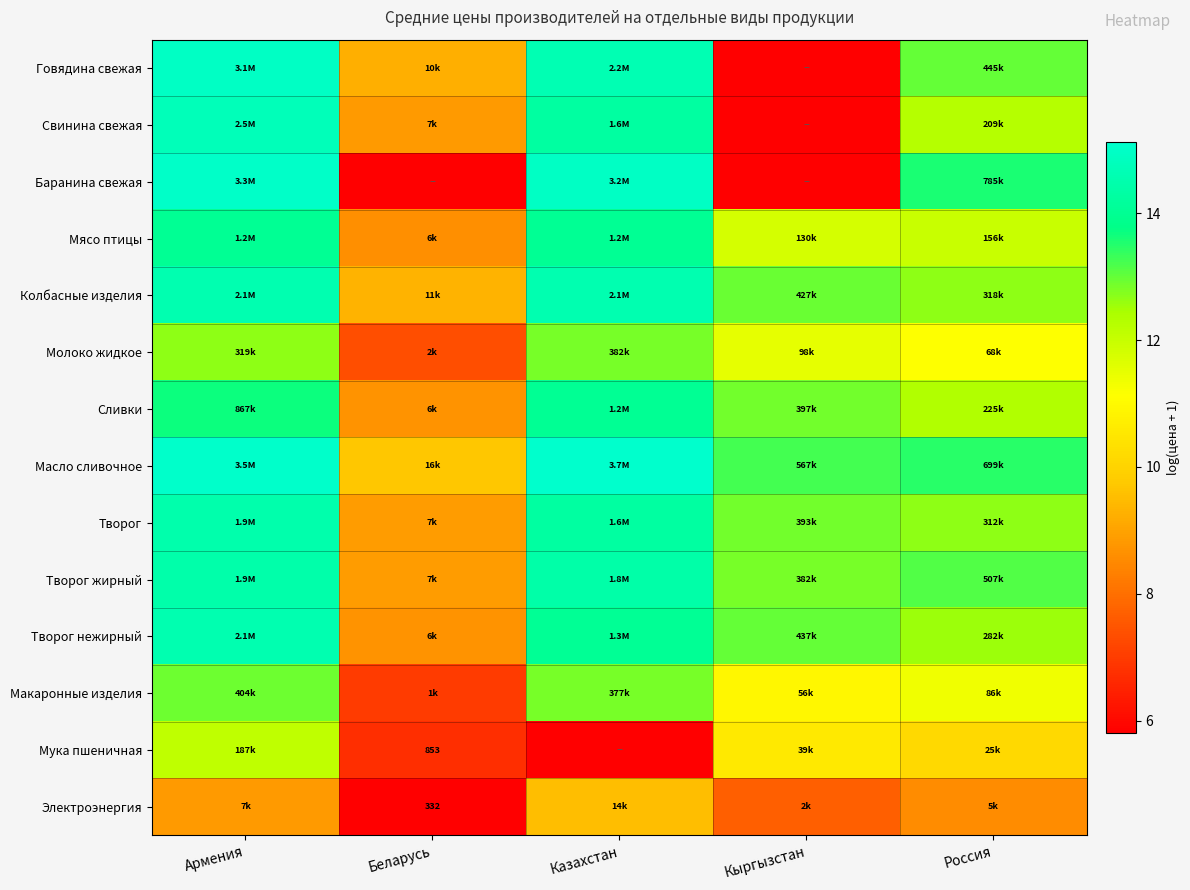

What is the minimum value for Мясо птицы?

8.6